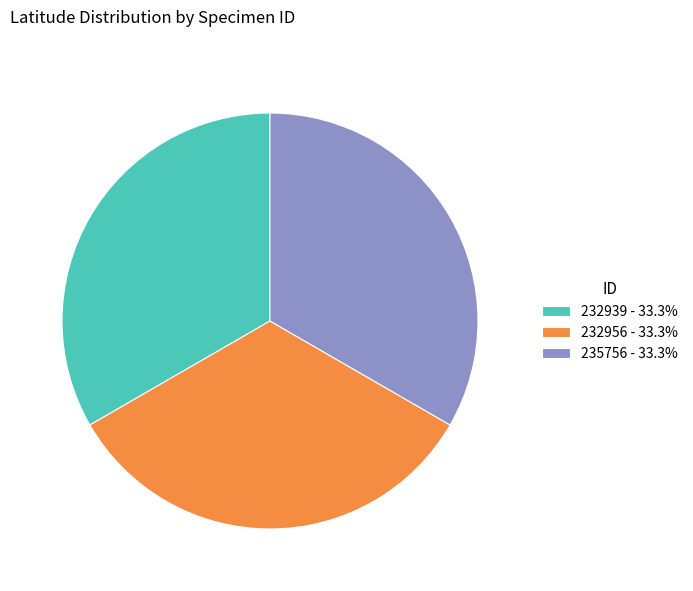

What is the ratio of the value at 235756 - 33.3% to the value at 232956 - 33.3%?

1.0